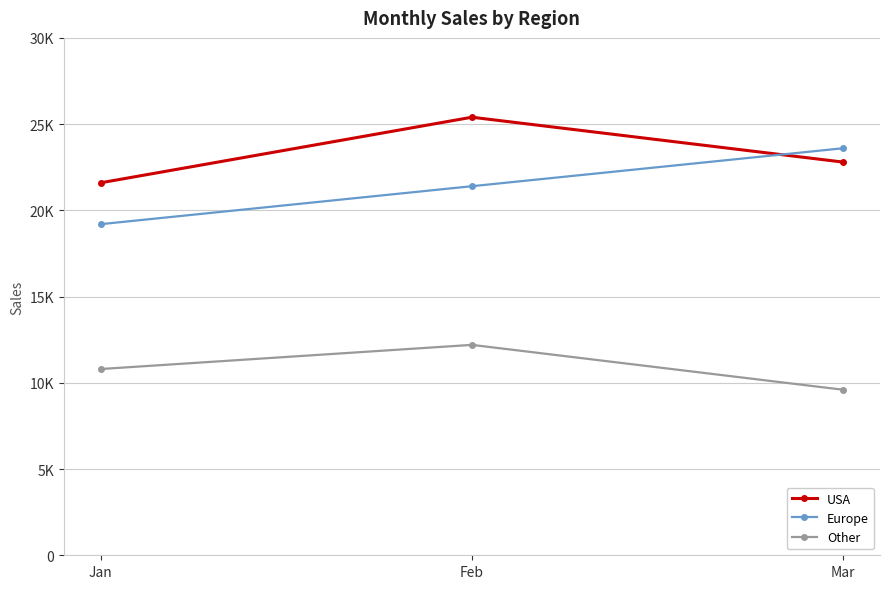

What are all the series names shown in the legend?

USA, Europe, Other